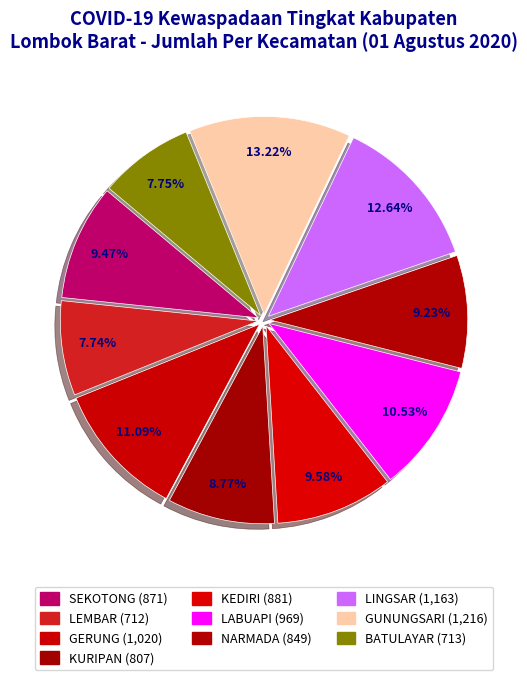

How many segments does this pie chart have?

10